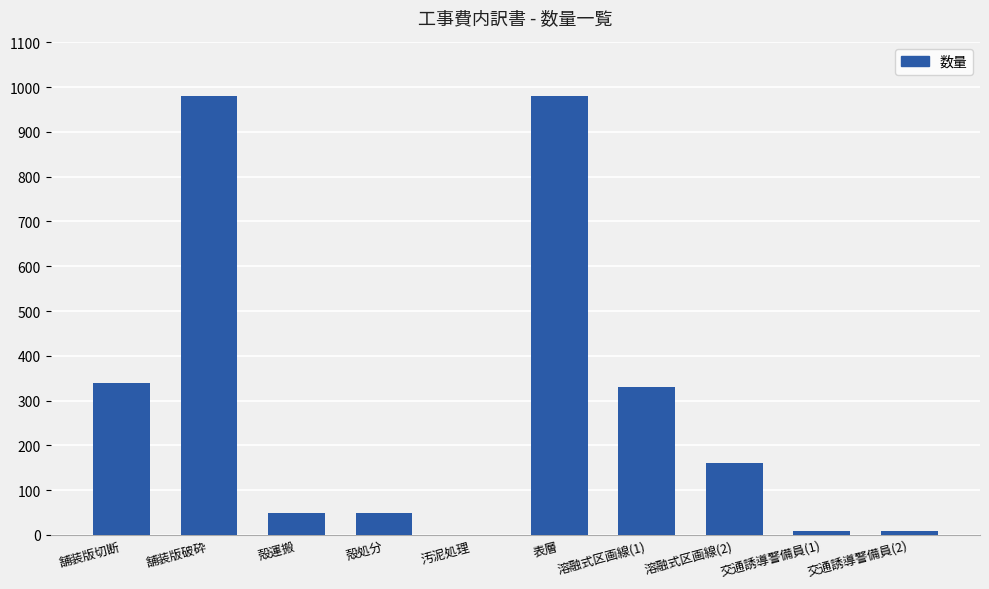

What is the sum of the values at 交通誘導警備員(1) and 交通誘導警備員(2)?

16.0